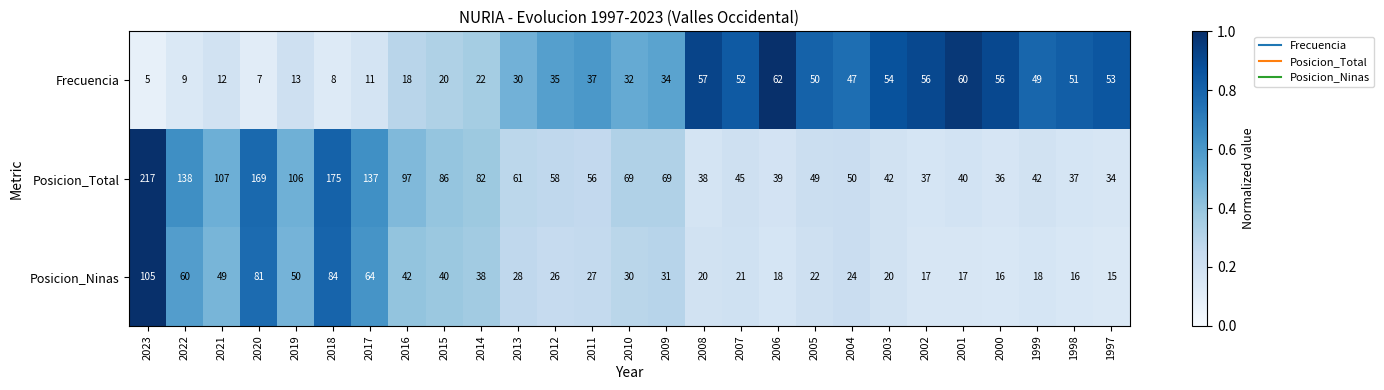

Is the value of Frecuencia at 2004 greater than the value of Posicion_Total at 2008?

Yes